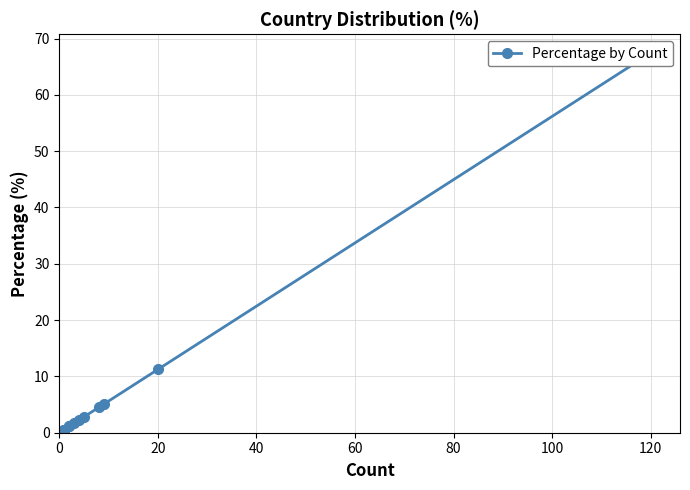

What position from the right is 60?

11